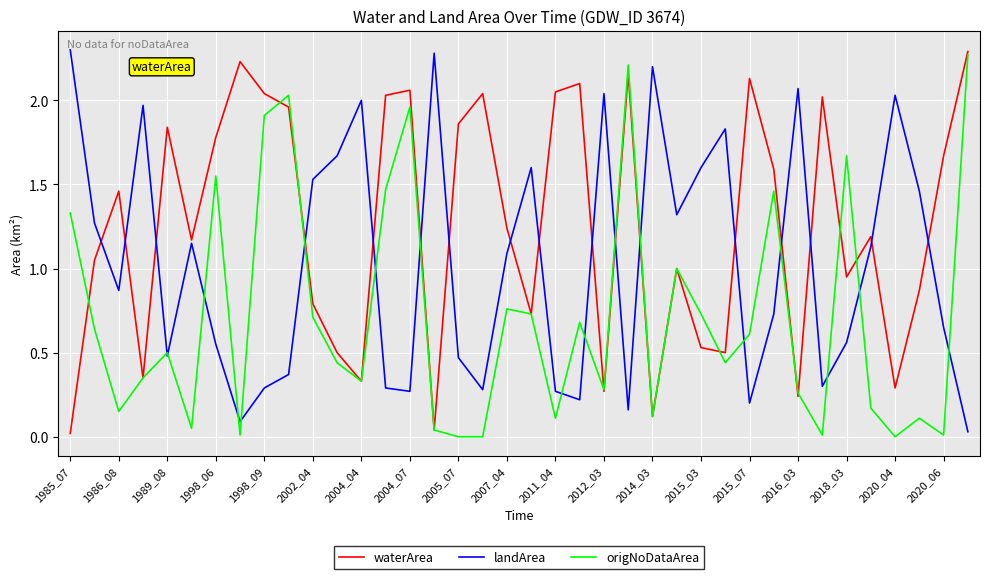

Which series has the largest total across all categories?

waterArea